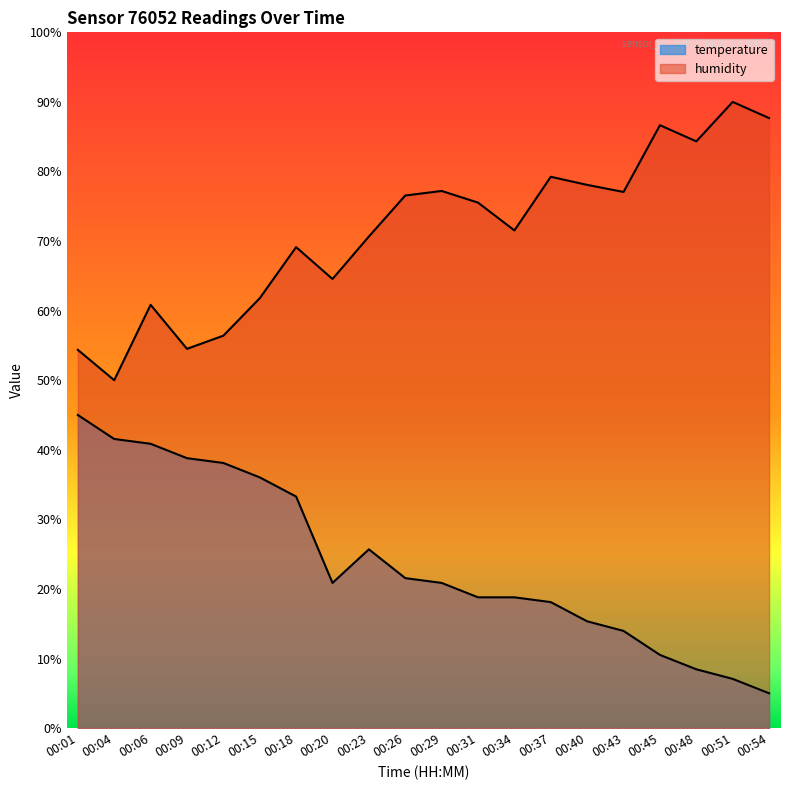

Does the chart display data point markers on the line(s)?

No